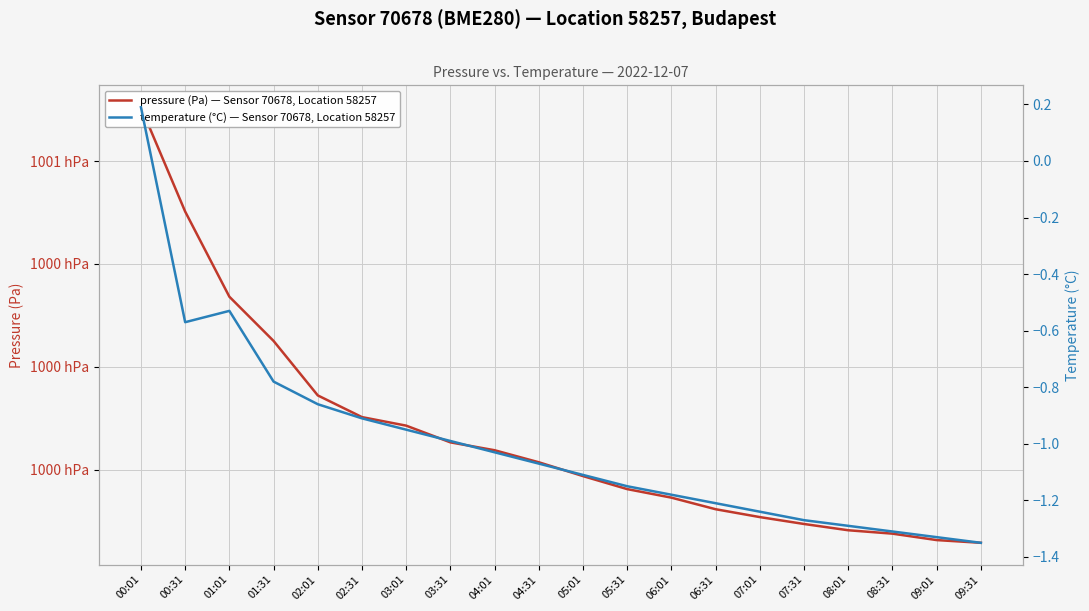

Rank the series by their maximum value, from highest to lowest.

pressure (Pa) — Sensor 70678, Location 58257, temperature (°C) — Sensor 70678, Location 58257